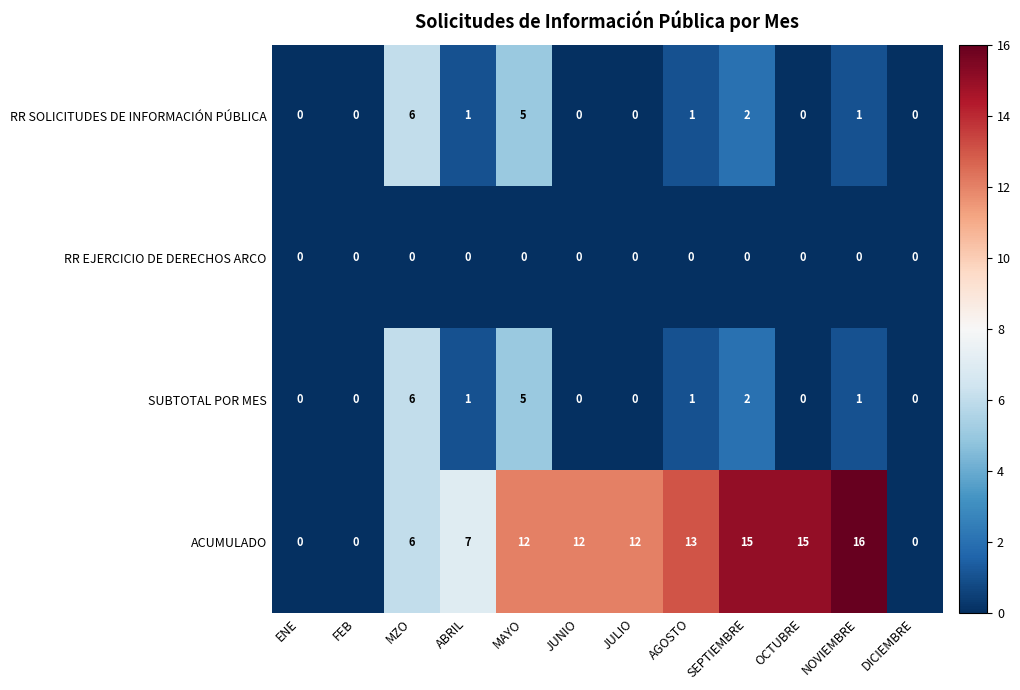

Where is RR SOLICITUDES DE INFORMACIÓN PÚBLICA nearest to the value 3?

SEPTIEMBRE